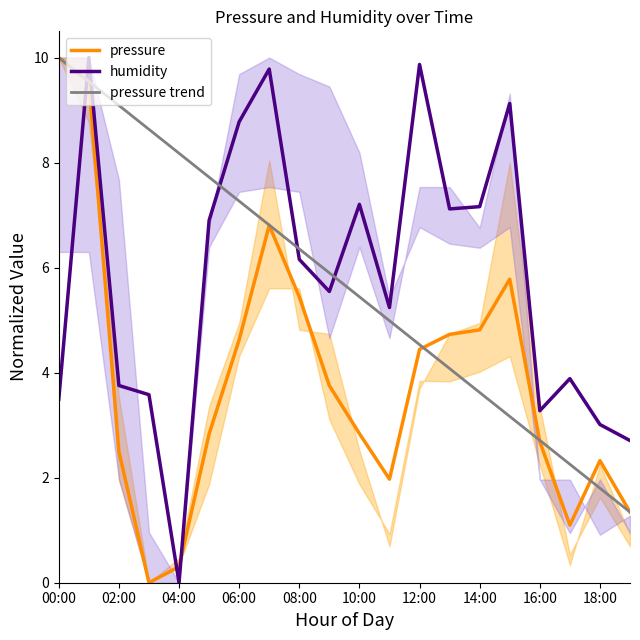

Which series has the largest total across all categories?

humidity